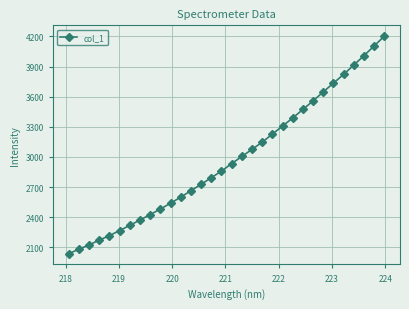

True or false: the data has more than 1 interior local peaks.

False